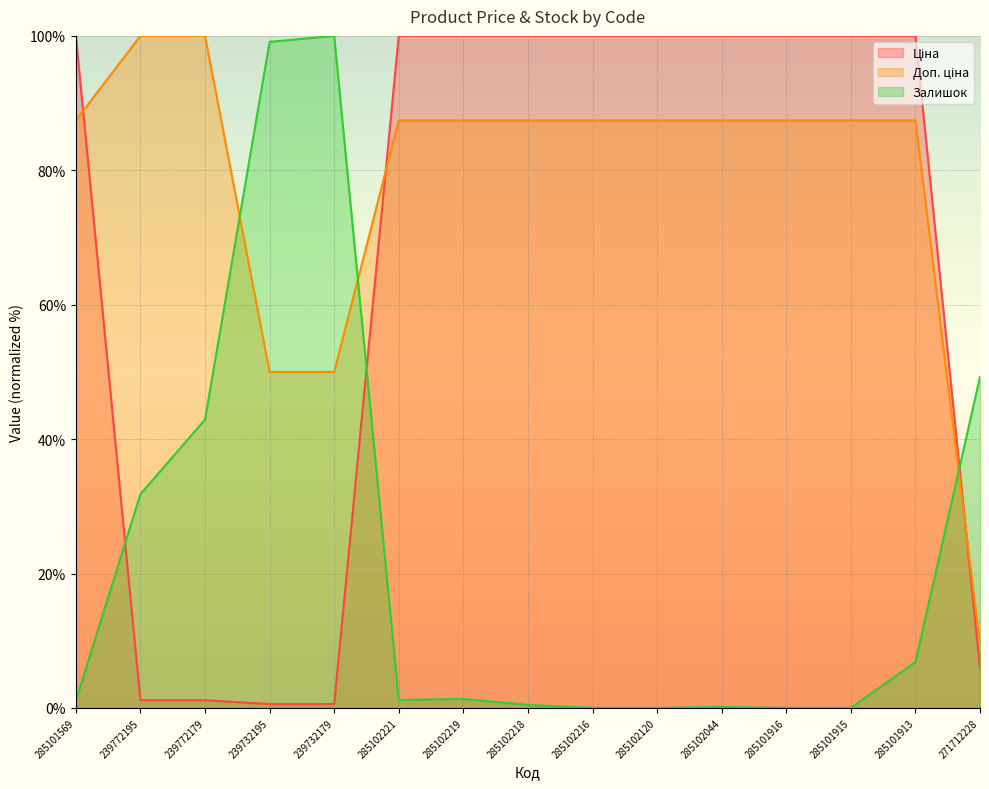

List the labels in order of Ціна value, largest first.

285101569, 285102221, 285102219, 285102218, 285102216, 285102120, 285102044, 285101916, 285101915, 285101913, 271712228, 239772195, 239772179, 239732195, 239732179